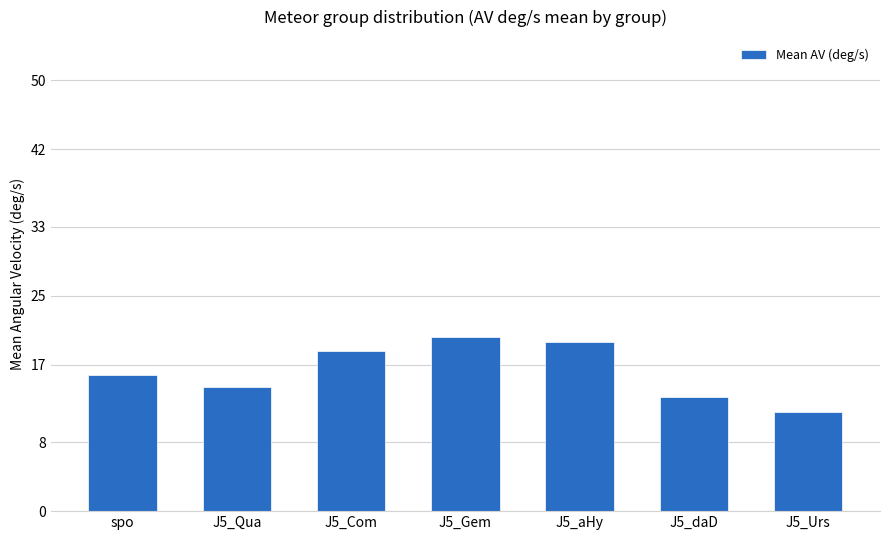

What is the change in value from J5_Qua to J5_Urs?

-3.0